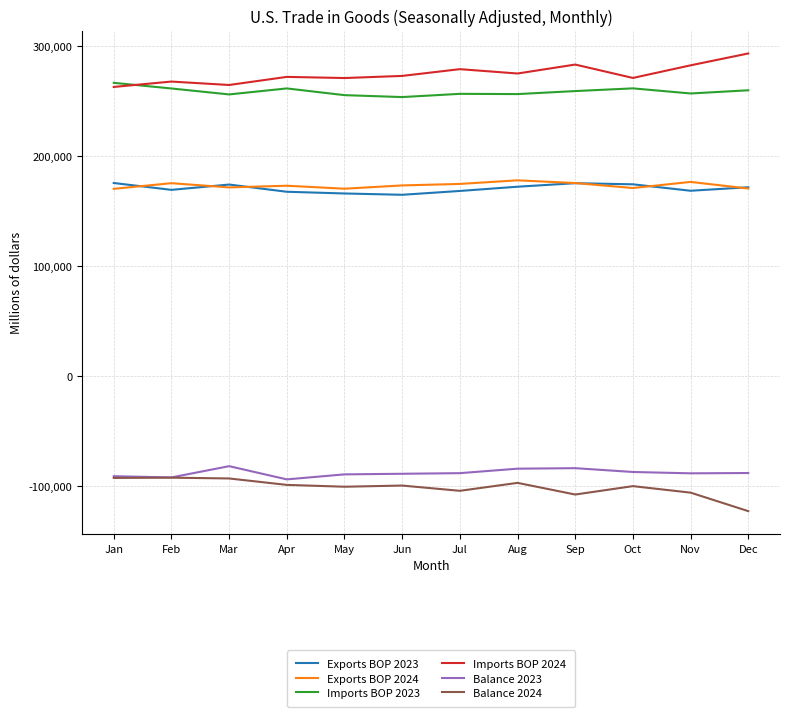

What is the lowest value of the Imports BOP 2023 series?

253648